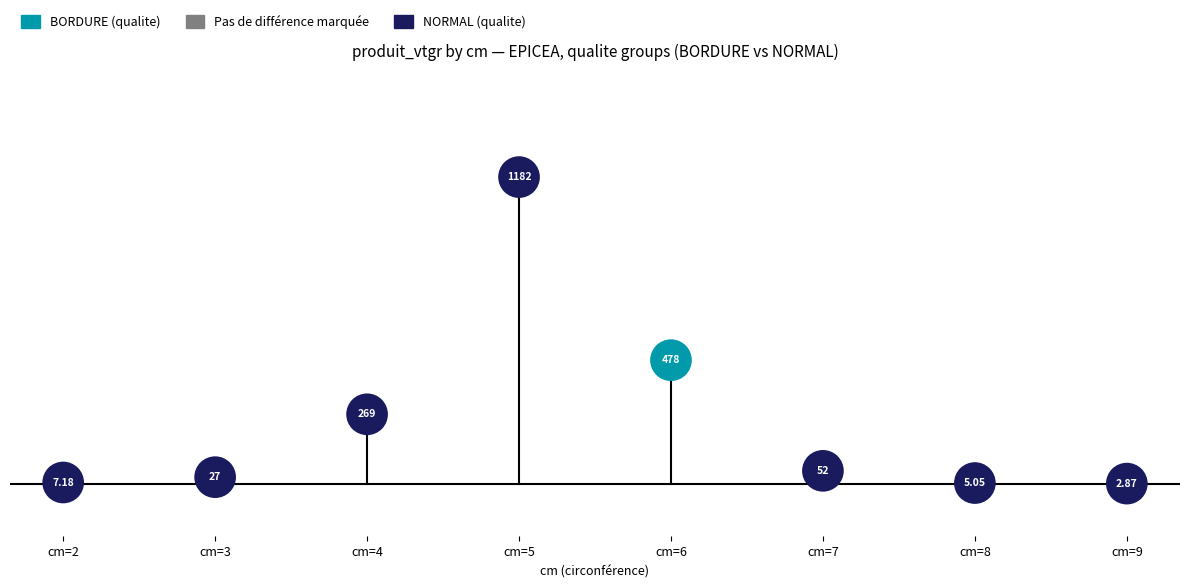

Which series has the largest total across all categories?

NORMAL